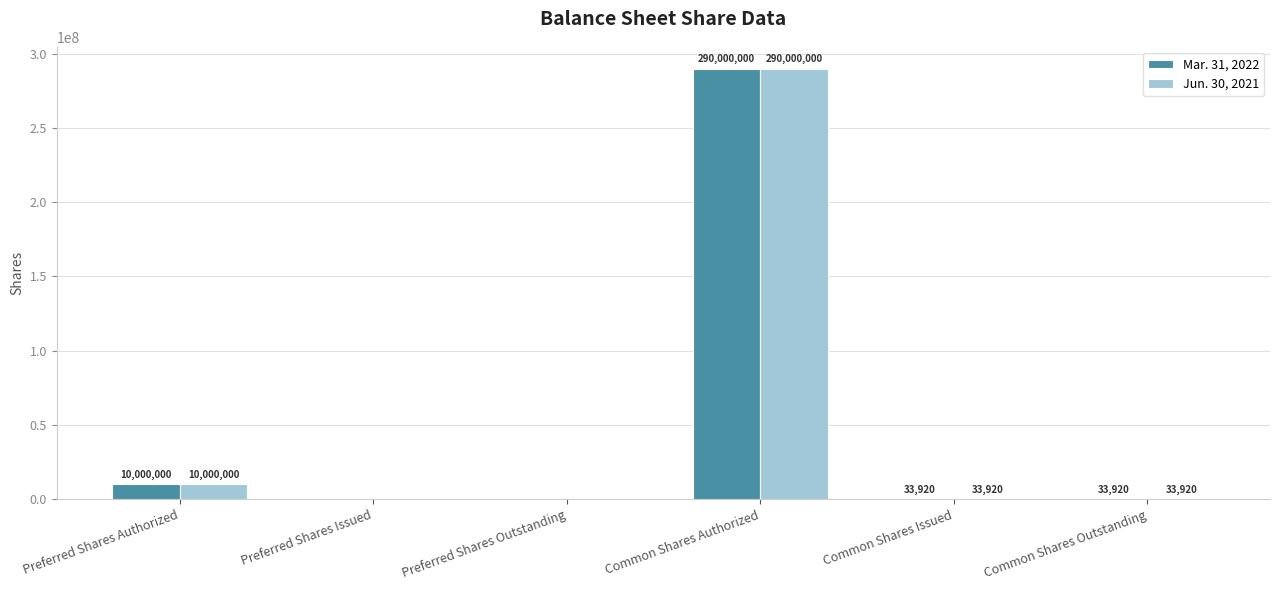

How many values in Jun. 30, 2021 are above zero?

4